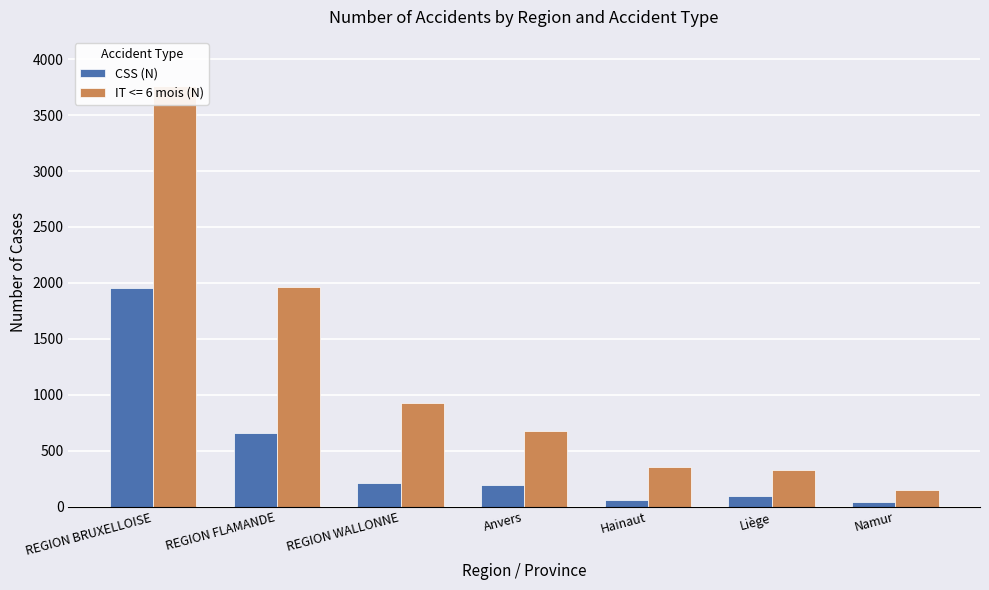

Which category has the highest value across all series?

REGION BRUXELLOISE